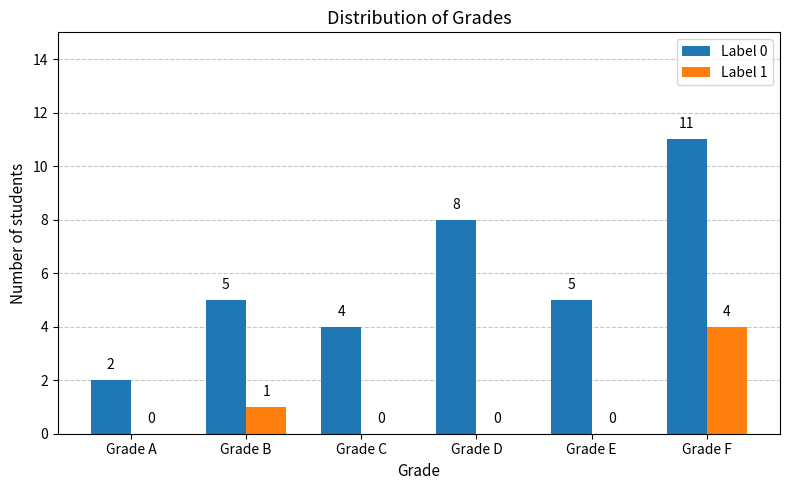

What is the average value of the Label 0 series?

6